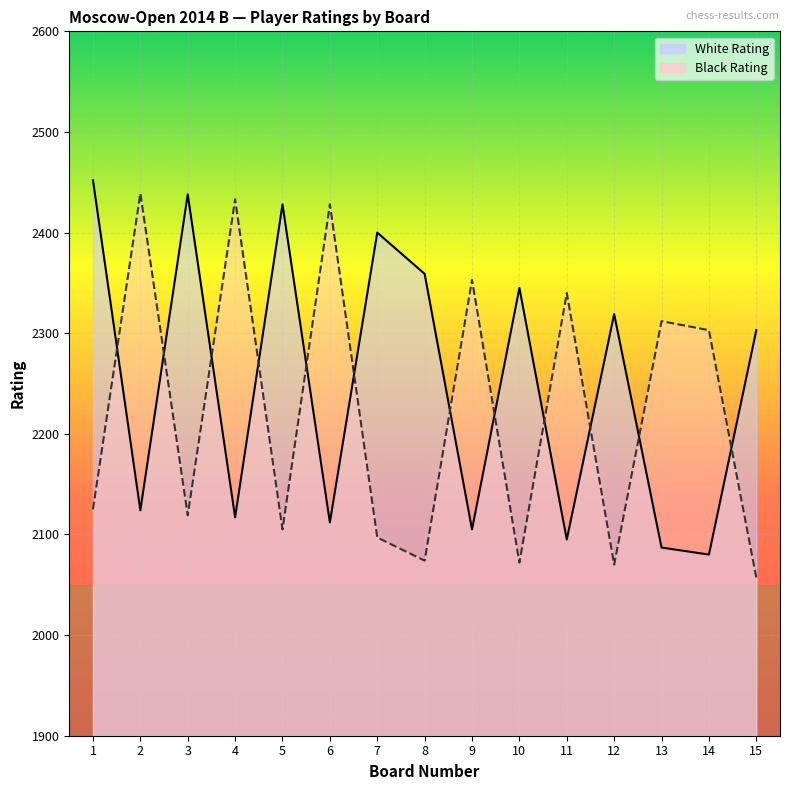

Which series has the largest range (max minus min)?

Black Rating